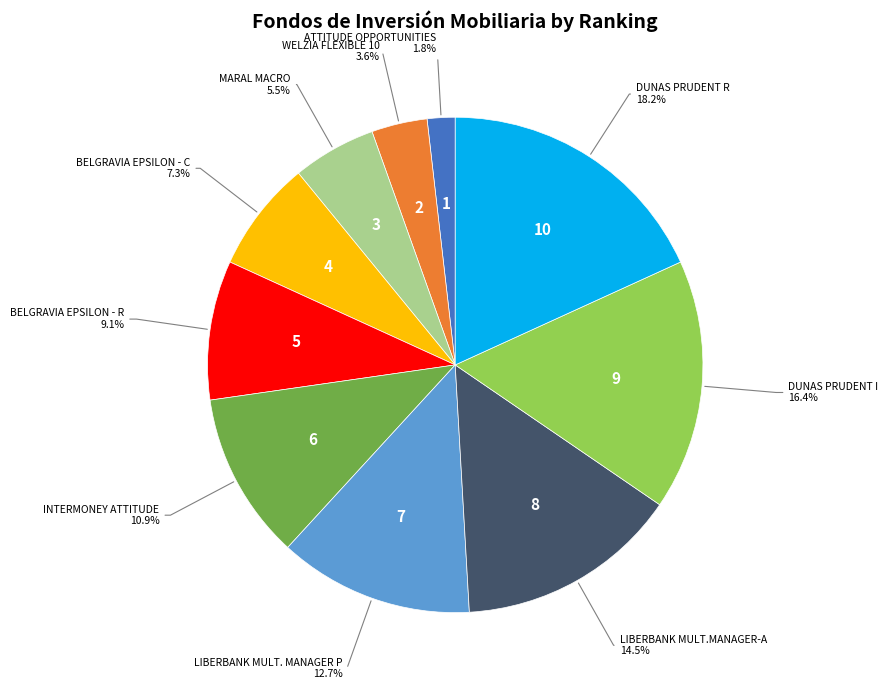

To the nearest percent, what is the average slice percentage?

10%